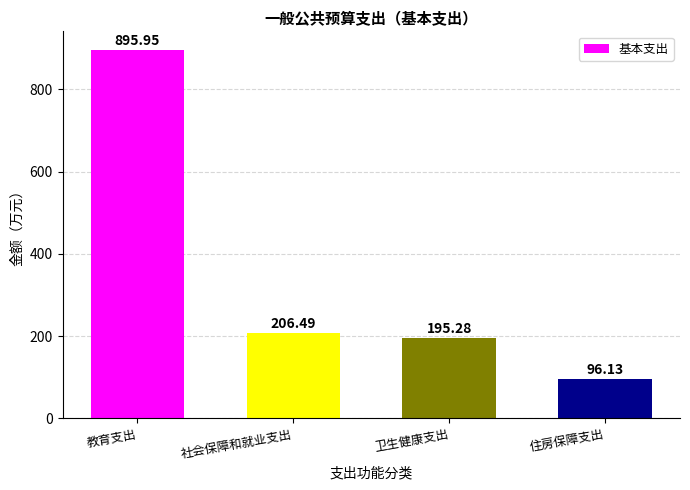

List the labels in order of value, smallest first.

住房保障支出, 卫生健康支出, 社会保障和就业支出, 教育支出